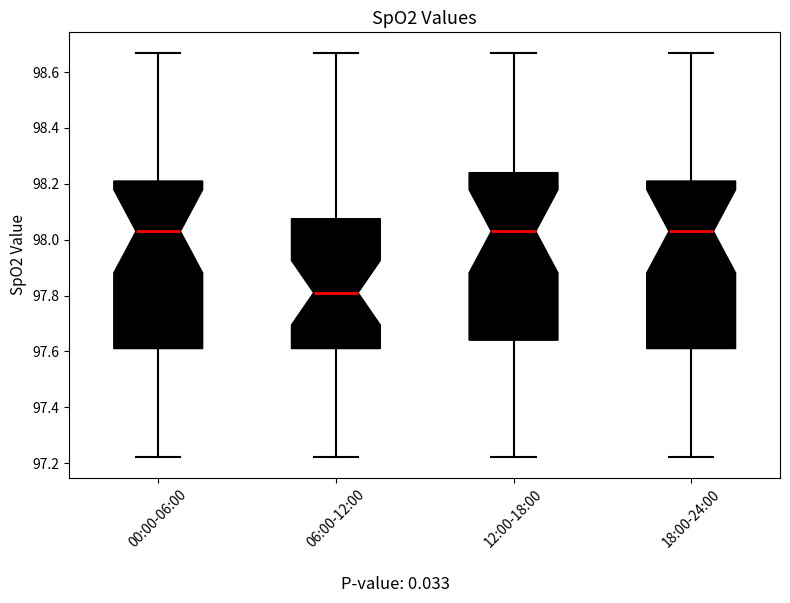

Reading left to right, read every box against the y-axis: the position of its median line, the range the box covers, and the ends of its whiskers. The values are not printed on the chart, so give them approximately, as read against the axis.

00:00-06:00: median 98.04, box 97.62 to 98.22, whiskers 97.22 to 98.68
06:00-12:00: median 97.82, box 97.62 to 98.08, whiskers 97.22 to 98.68
12:00-18:00: median 98.04, box 97.64 to 98.24, whiskers 97.22 to 98.68
18:00-24:00: median 98.04, box 97.62 to 98.22, whiskers 97.22 to 98.68